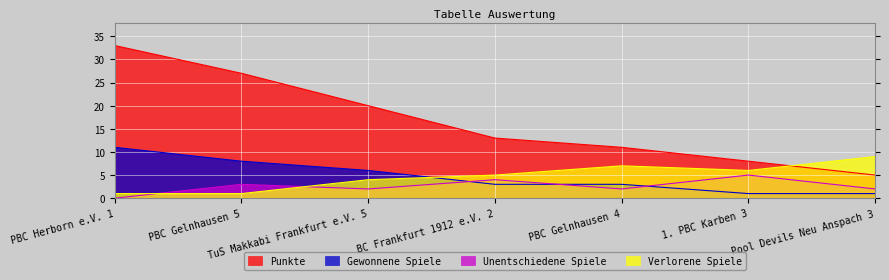

Rank the series by their maximum value, from lowest to highest.

Unentschiedene Spiele, Verlorene Spiele, Gewonnene Spiele, Punkte